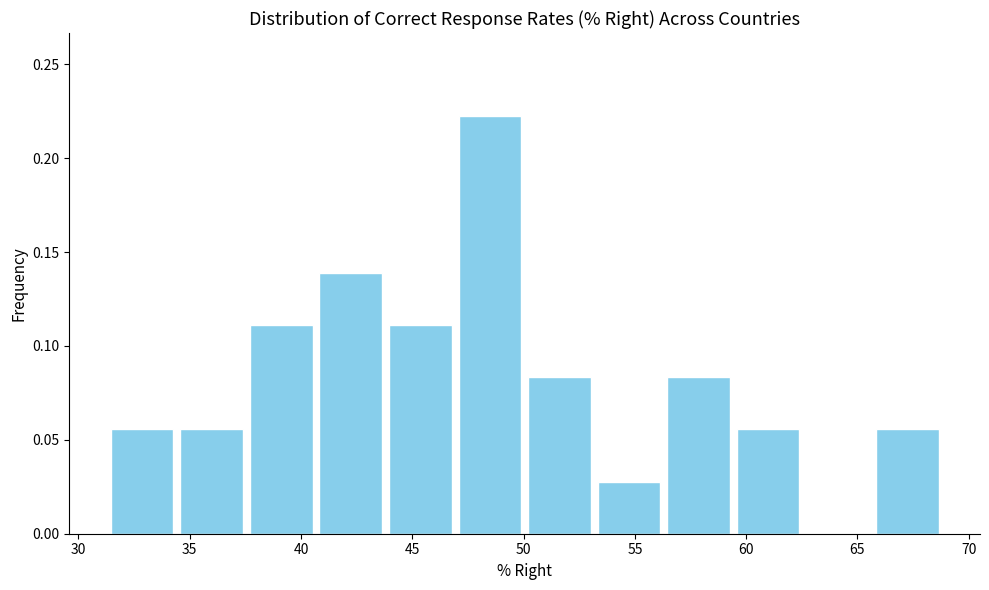

Reading left to right, transcribe this chart: for each bar, give the range it covers on the x-axis and its height. Neither the bar edges nor the heights are printed on the chart, so give them approximately, as read against the axes.

31.5 to 34.5: 0.055
34.5 to 37.5: 0.055
37.5 to 40.5: 0.110
40.5 to 44.0: 0.140
44.0 to 47.0: 0.110
47.0 to 50.0: 0.220
50.0 to 53.0: 0.085
53.0 to 56.5: 0.030
56.5 to 59.5: 0.085
59.5 to 62.5: 0.055
62.5 to 65.5: 0
65.5 to 69.0: 0.055